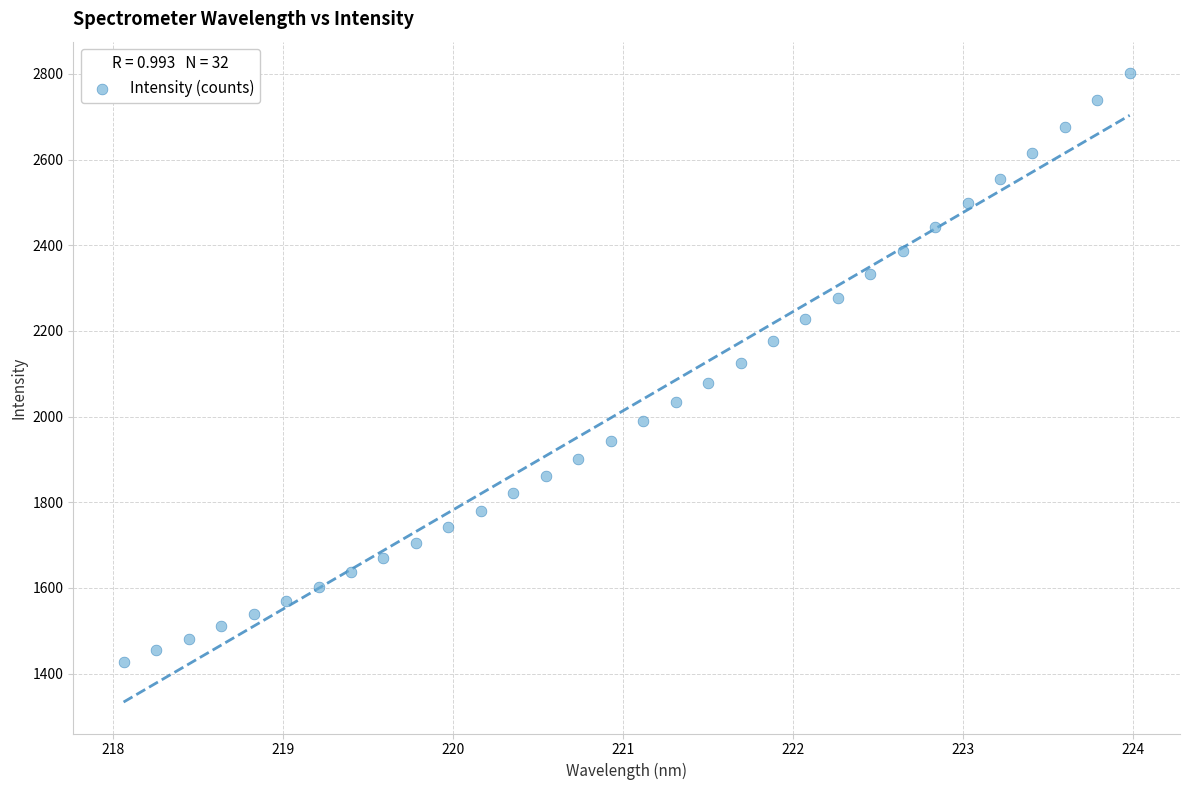

What is the range of Y values (max minus min)?

1374.4